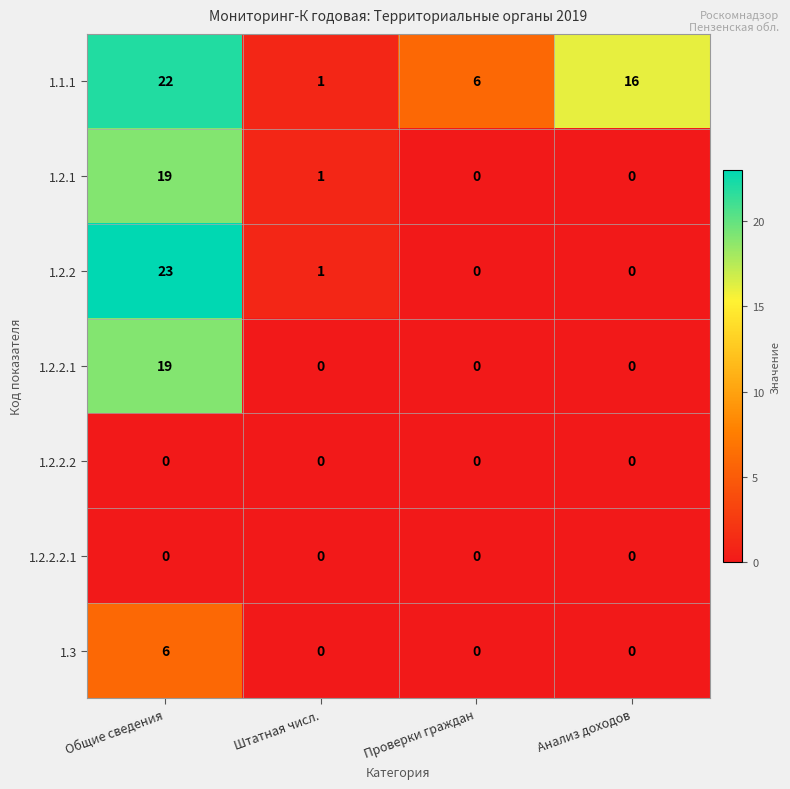

What is the difference between the maximum and minimum values in the 1.2.2.1 series?

19